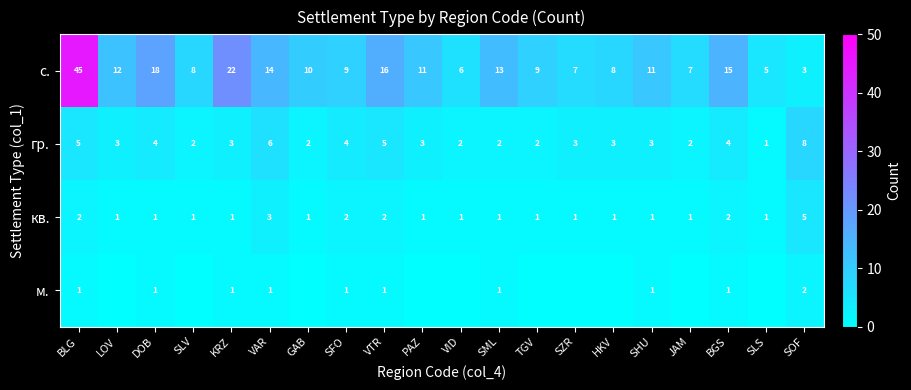

What is the total value across all series at VTR?

24